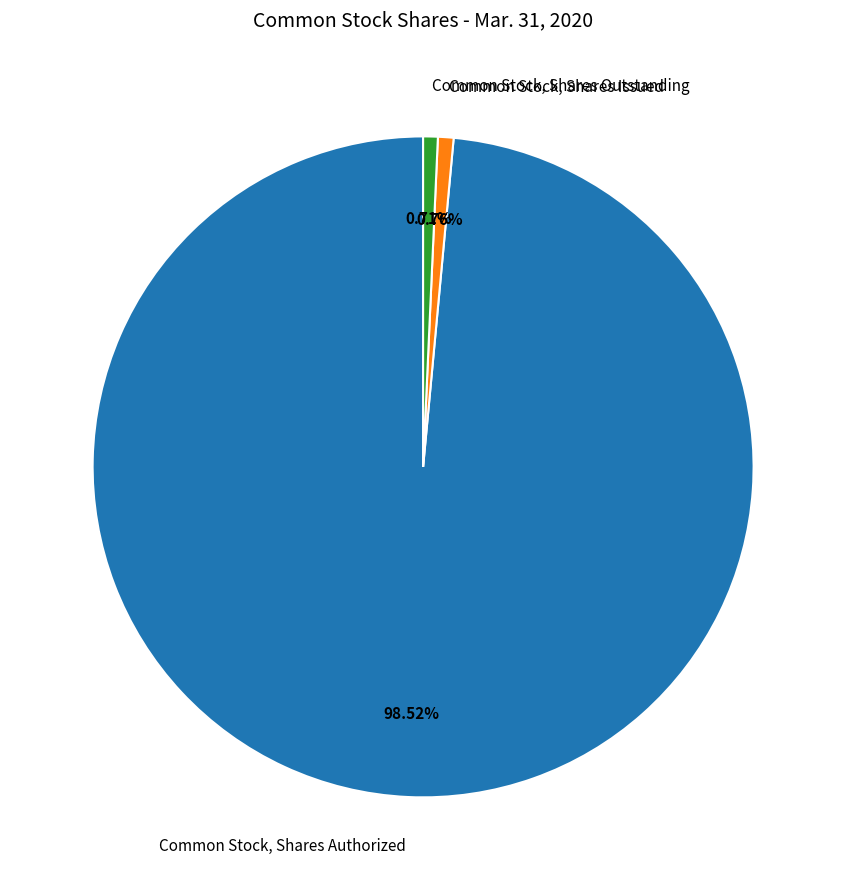

What is the largest slice in the pie chart?

Common Stock, Shares Authorized